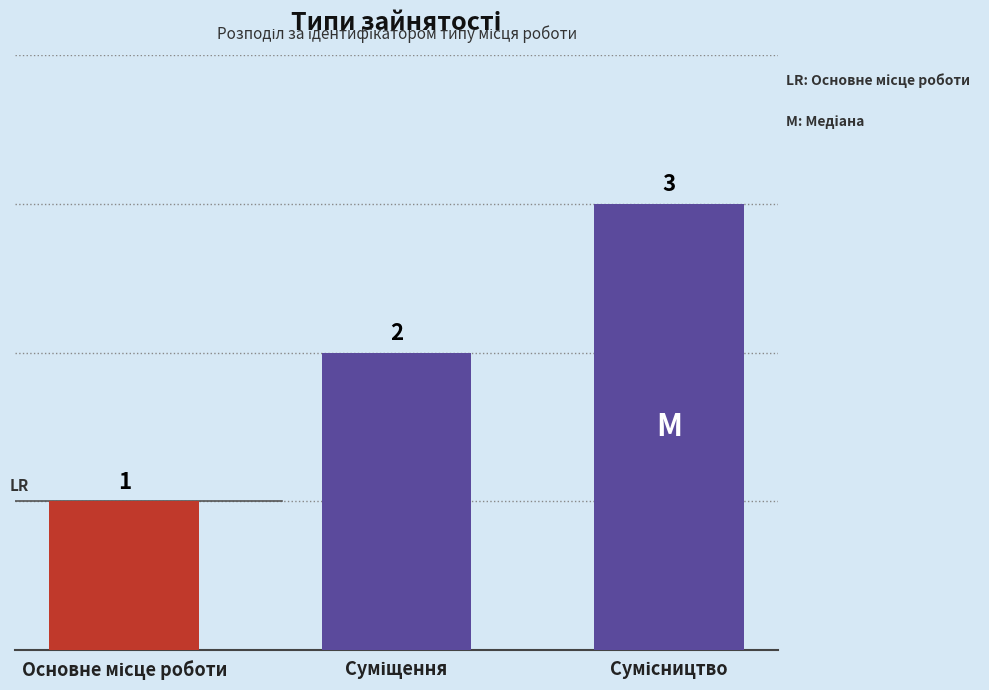

What is the greatest value displayed?

3